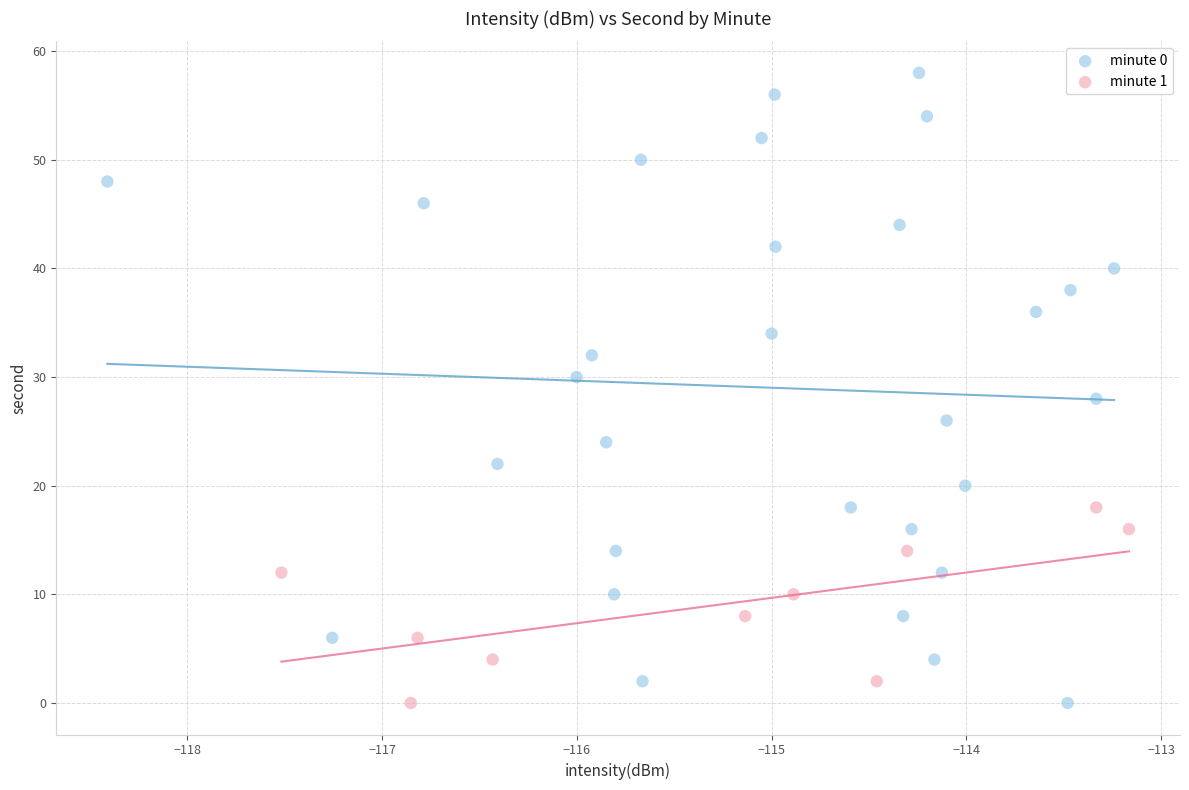

Which series has the largest Y range (max minus min)?

minute 0